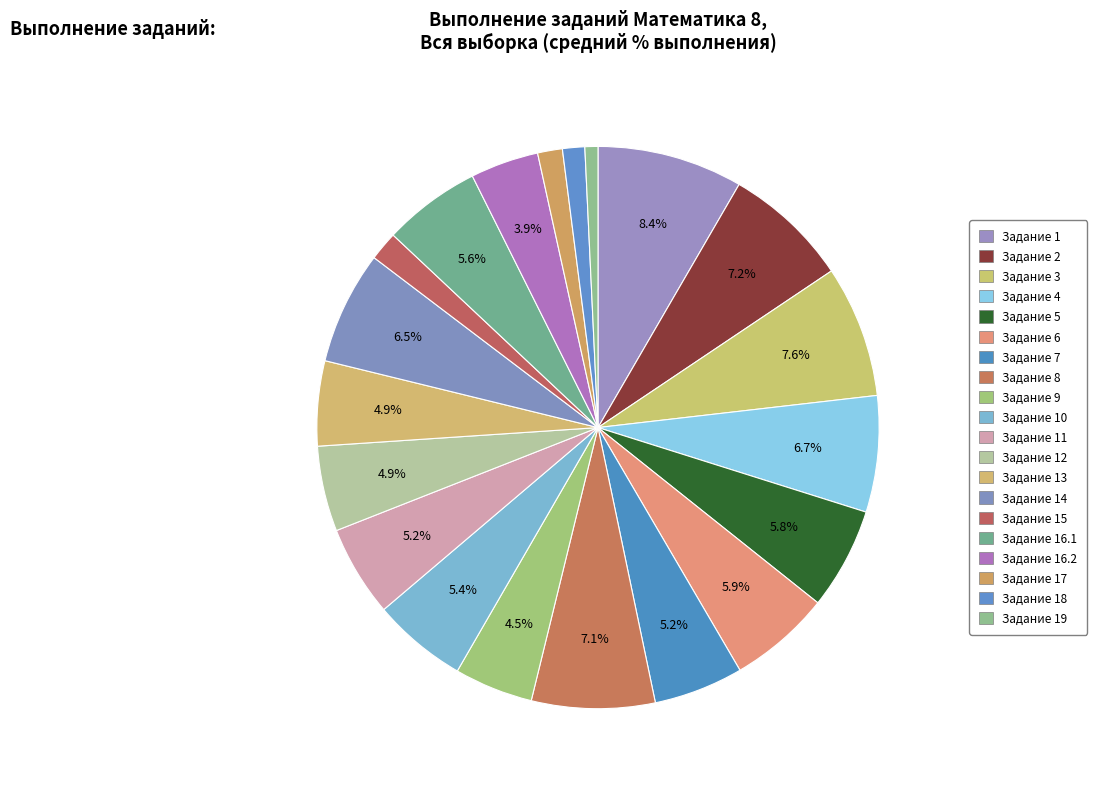

Rank the categories by value from highest to lowest.

1, 3, 2, 8, 4, 14, 6, 5, 16.1, 10, 11, 7, 12, 13, 9, 16.2, 15, 17, 18, 19